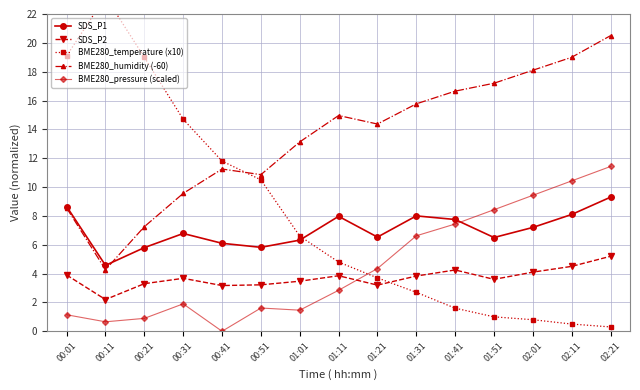

How many times do BME280_pressure (scaled) and SDS_P1 cross each other?

1